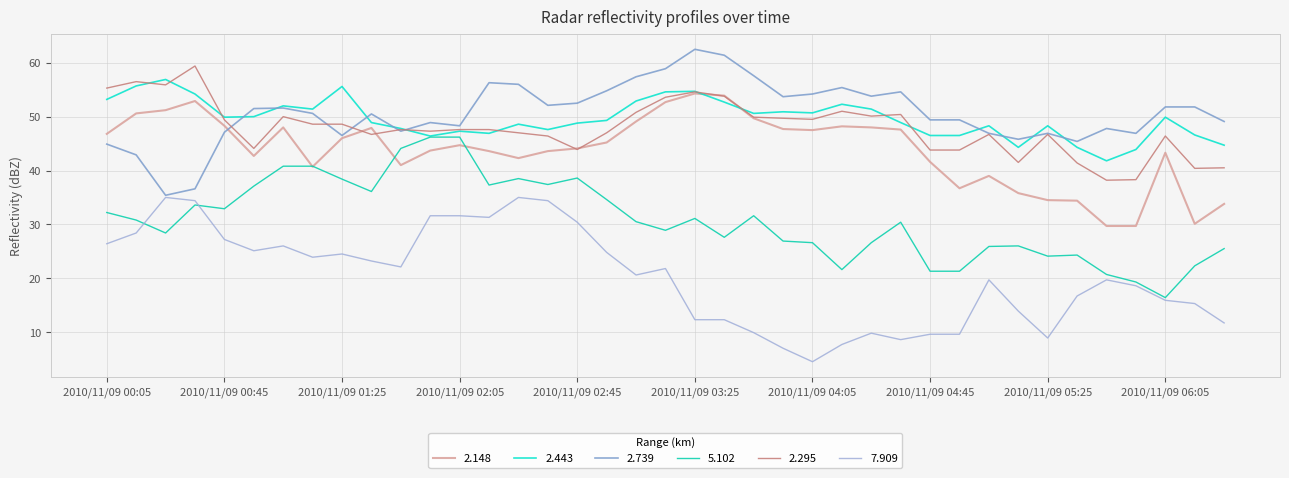

True or false: 7.909 and 2.295 cross at least once.

False